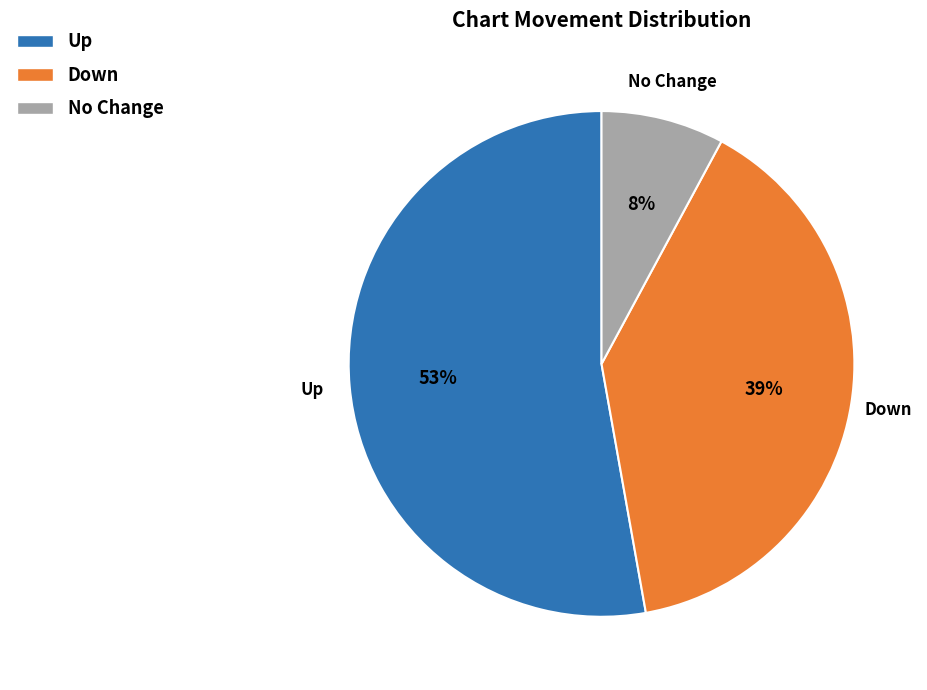

To the nearest percent, what is the average slice percentage?

33%